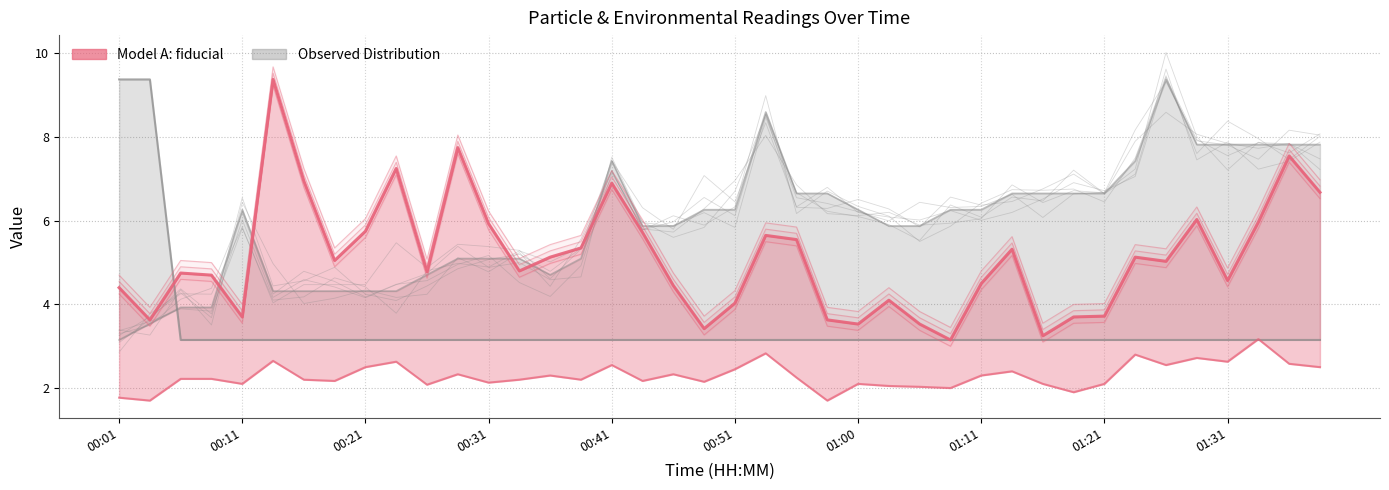

Between 00:26 and 01:00, which is larger?

00:26